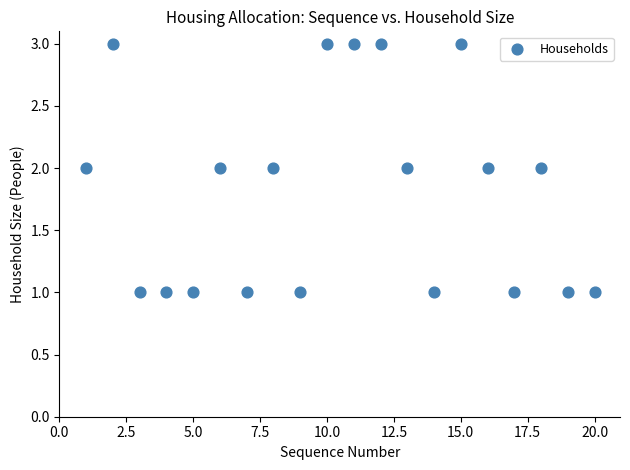

How many data points are displayed?

20